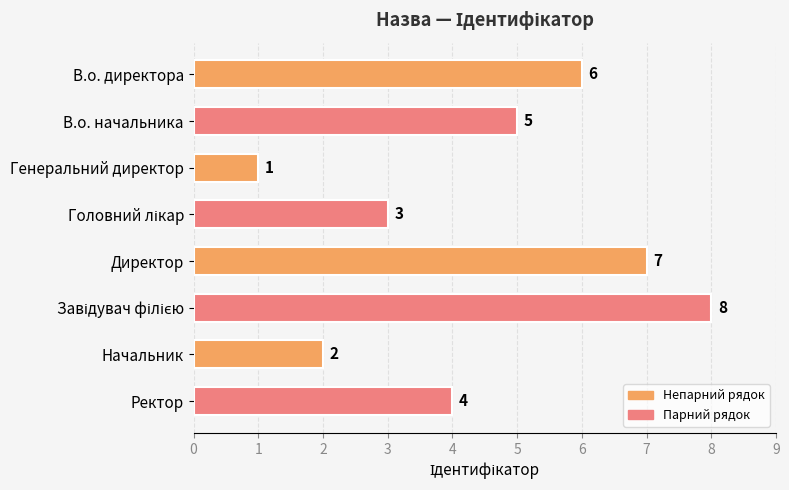

Count the number of data series in this chart.

1